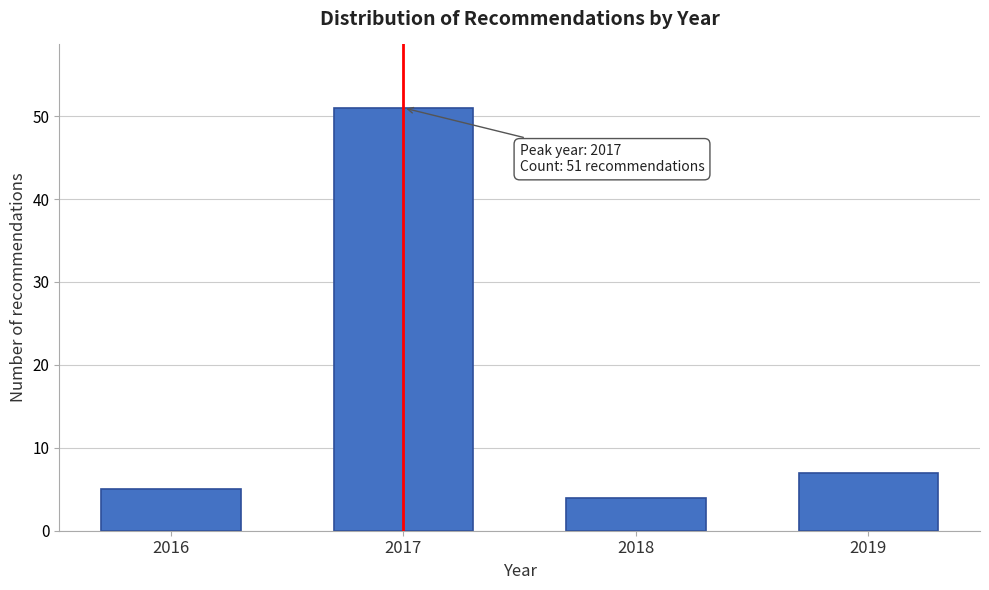

Reading left to right, list all the values displayed in this chart.

2016=5	2017=51	2018=4	2019=7